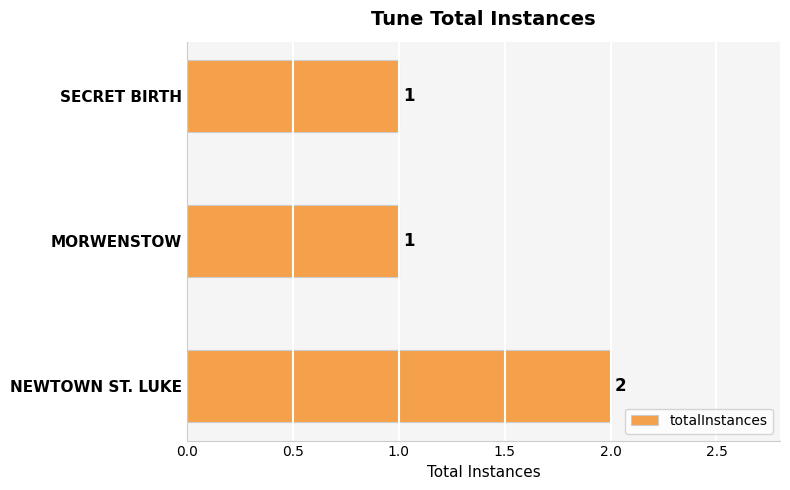

What is the ratio of the value at SECRET BIRTH to the value at NEWTOWN ST. LUKE?

0.5